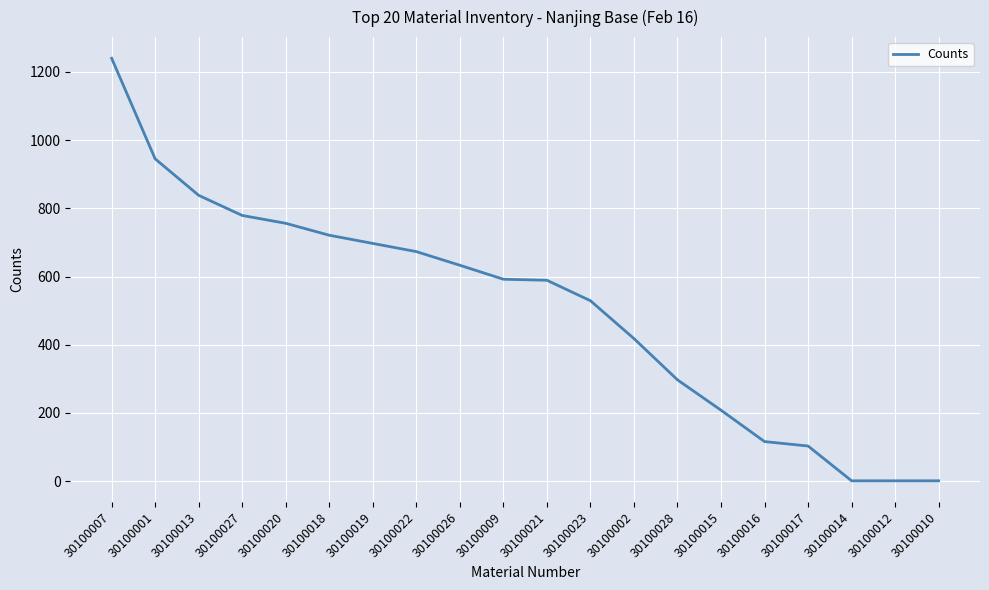

At which label does the data first exceed 592?

30100007